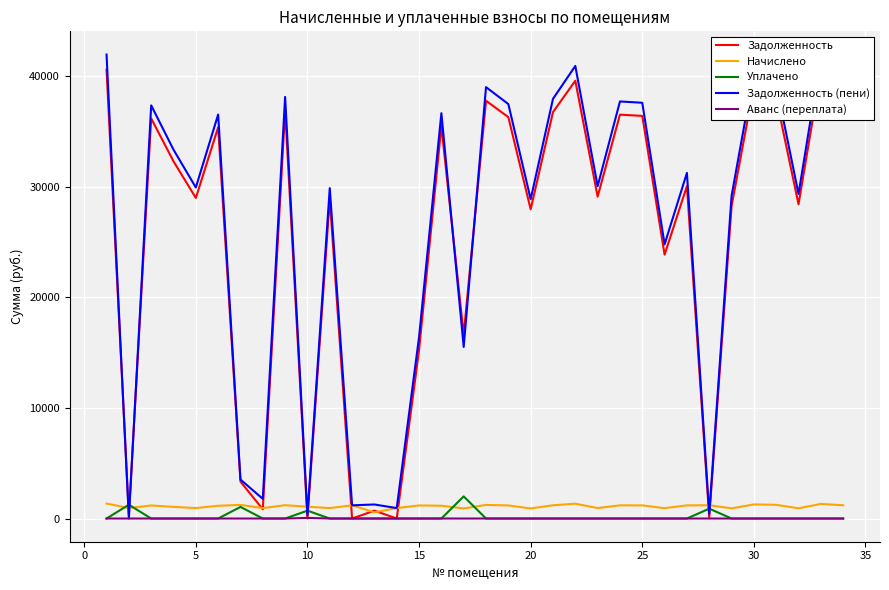

What is the maximum value for Задолженность (пени)?

41935.3